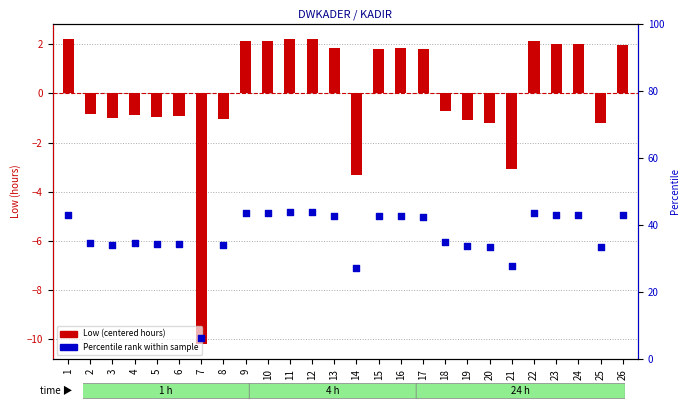

Is the value of Low (centered hours) at 20 greater than the value of Percentile rank within sample at 25?

No